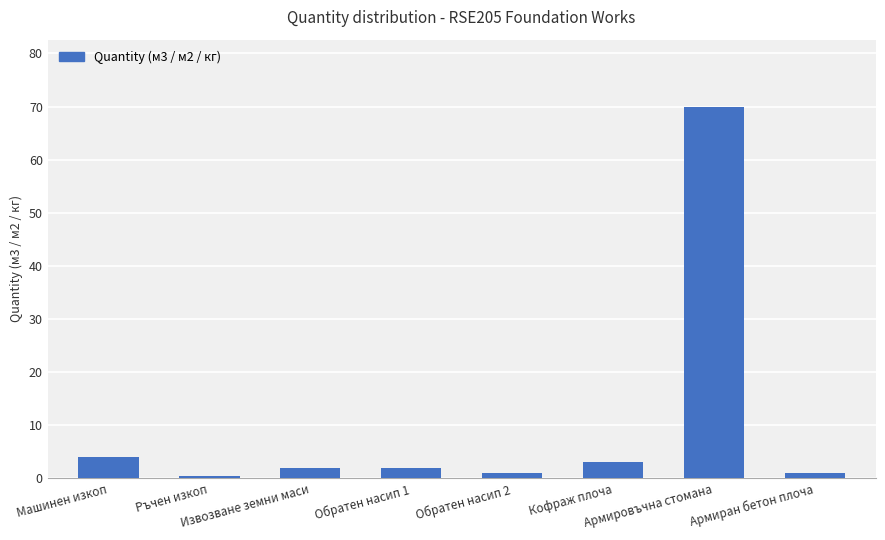

What is the value of the 6th bar from the left?

3.0